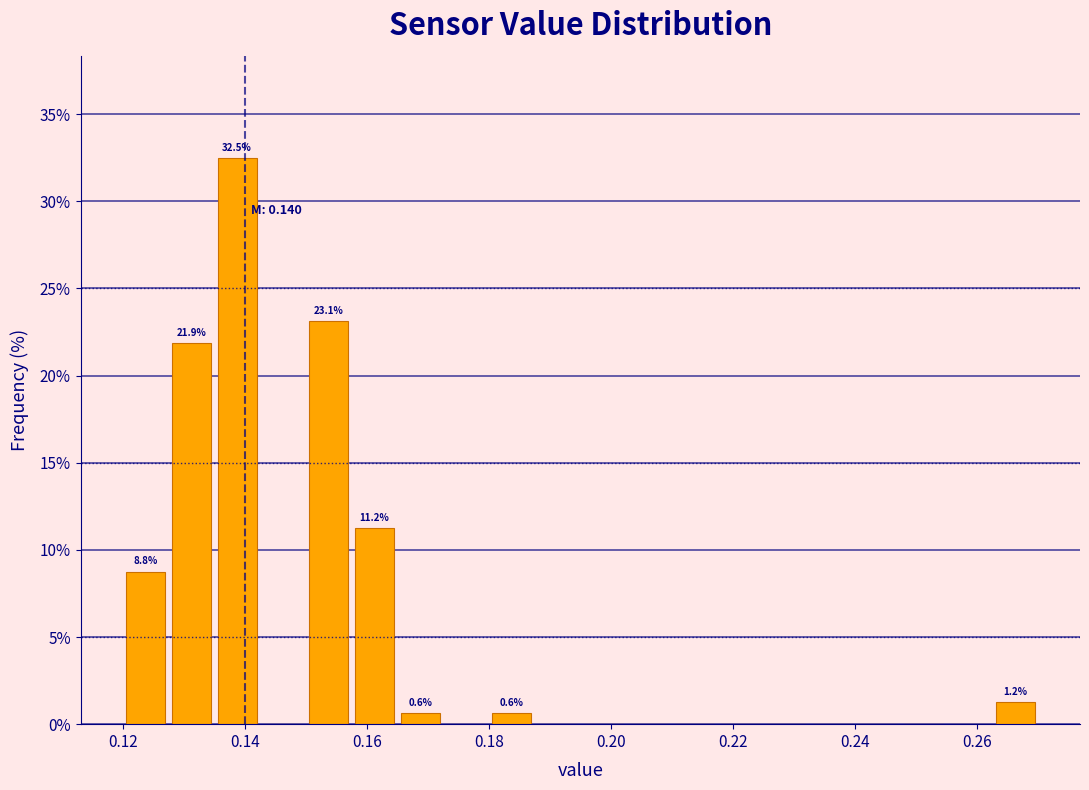

Read against the x-axis, roughly where is the centre of the tallest bar?

0.138